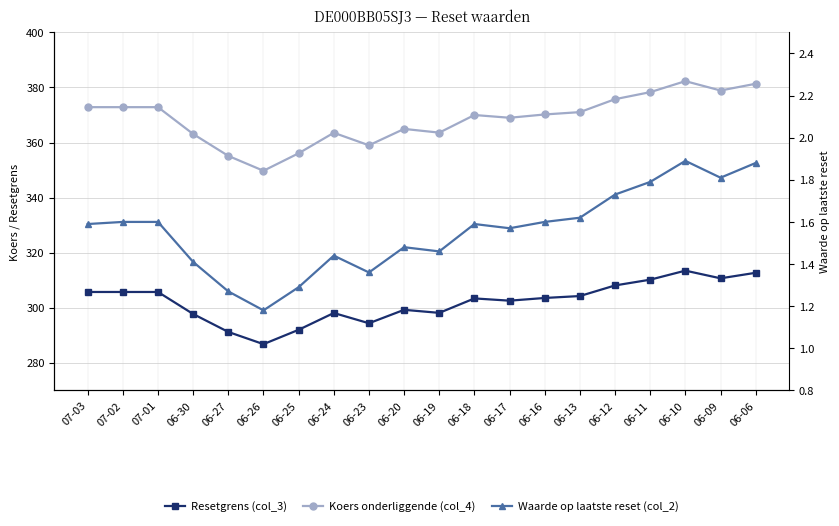

Is the value of Waarde op laatste reset (col_2) at 06-24 greater than the value of Resetgrens (col_3) at 06-25?

No